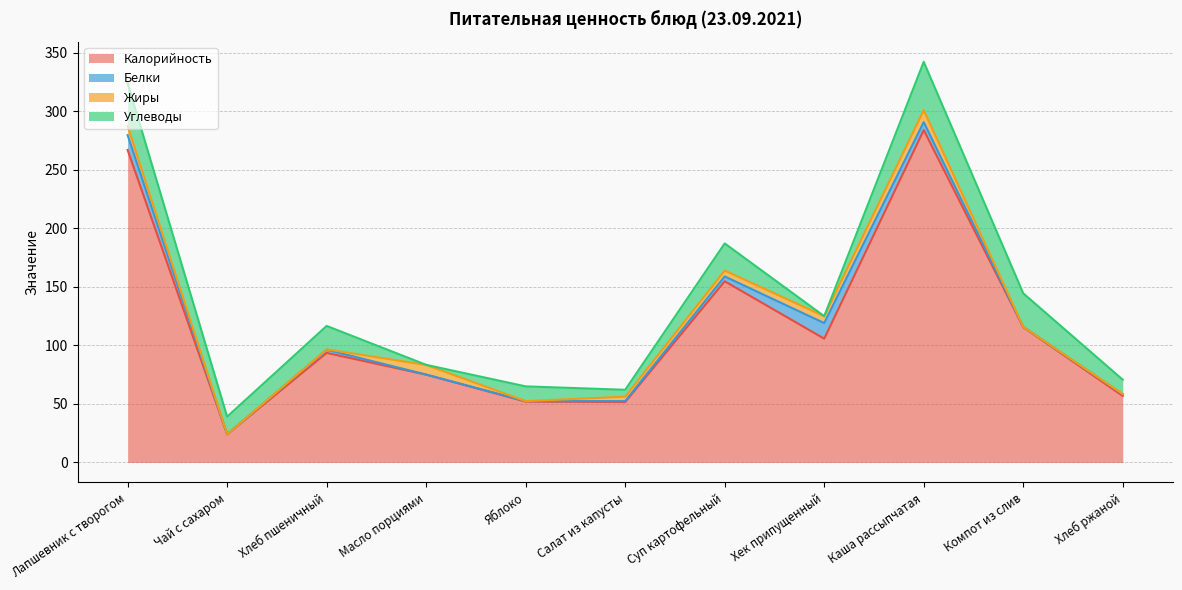

Between Хлеб пшеничный and Суп картофельный, which series saw the biggest shift?

Калорийность